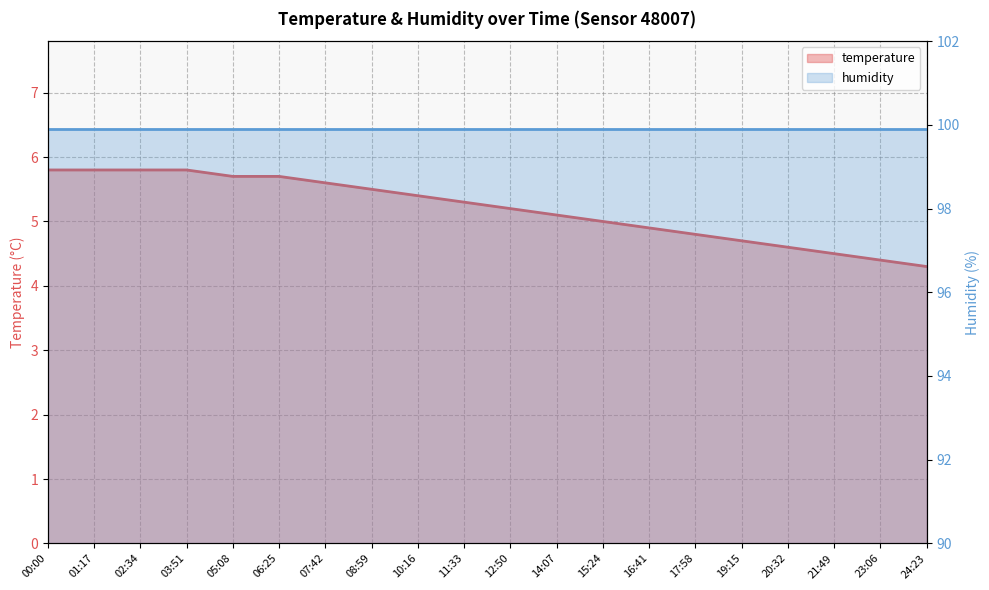

What value does the data have at 16:41?

4.9